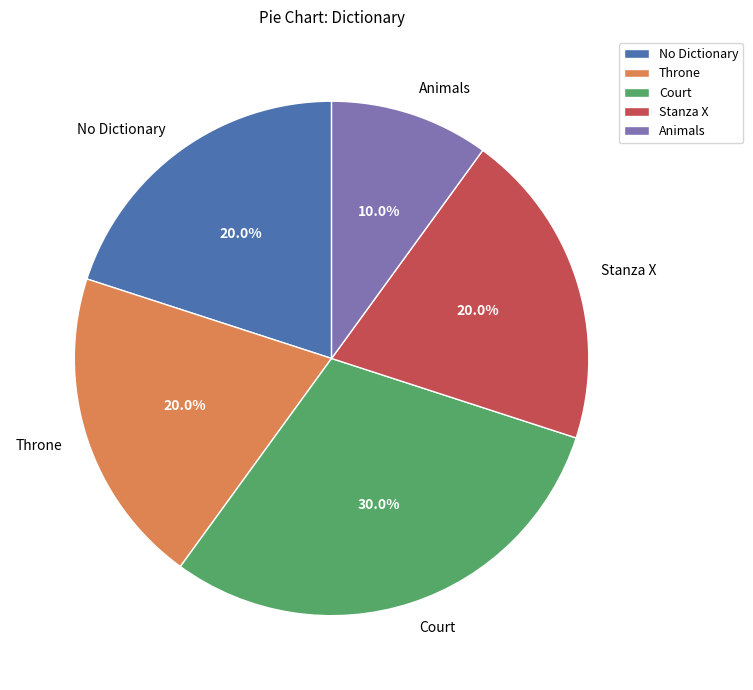

What is the total percentage of Throne and Stanza X?

40.0%